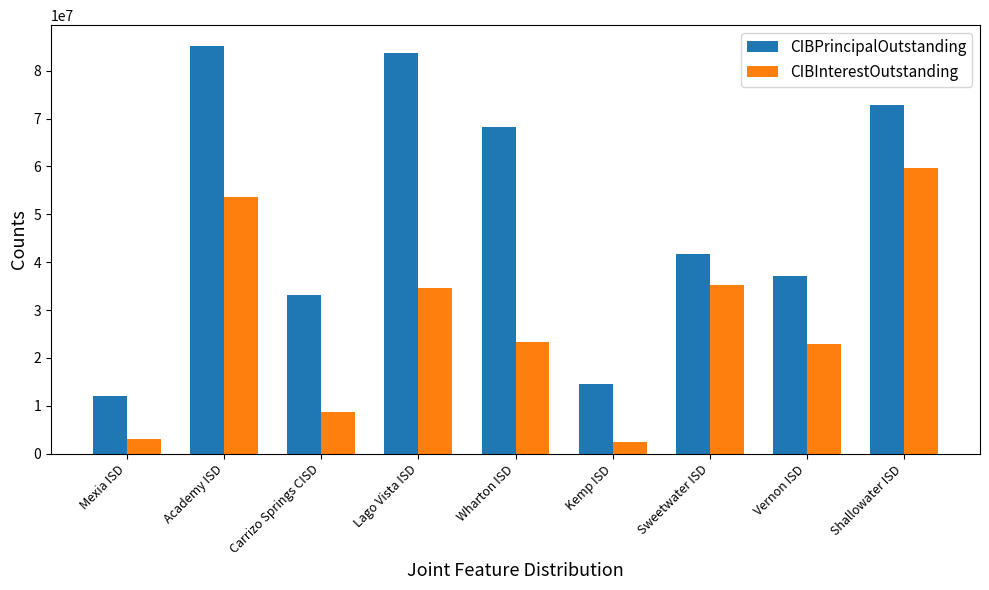

What value does the CIBPrincipalOutstanding series have at Vernon ISD?

37035000.0